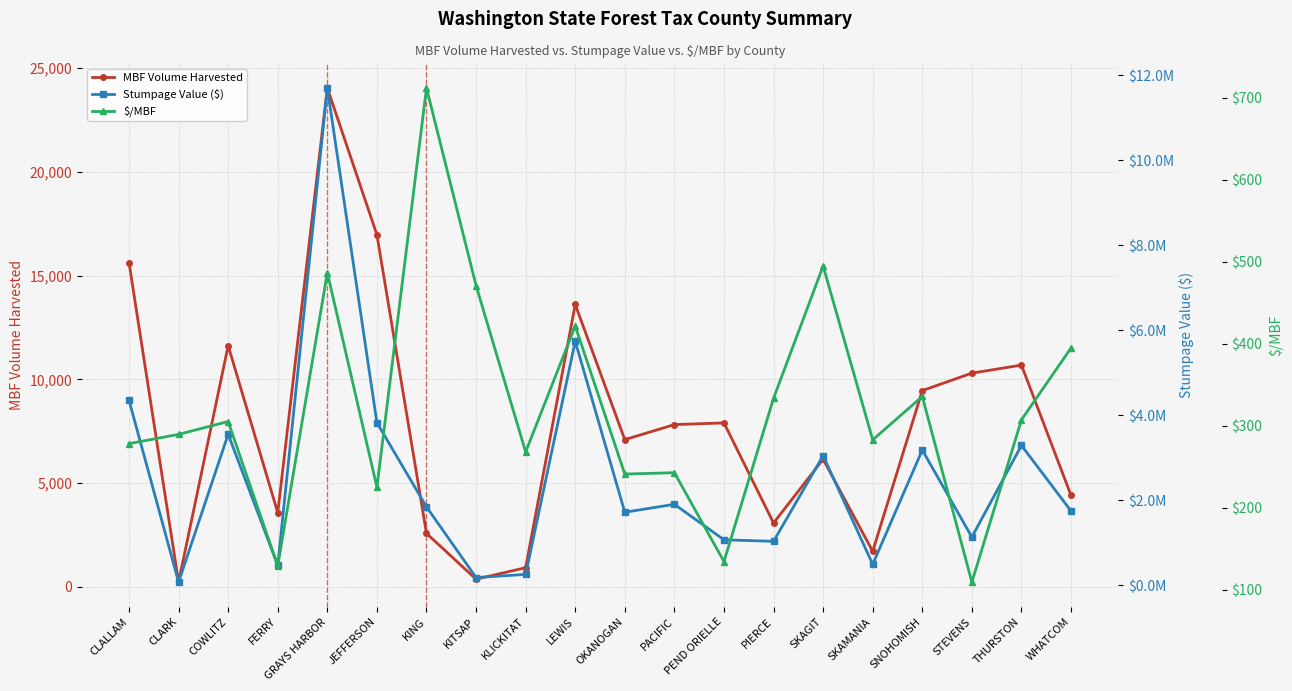

At how many categories does at least one series exceed 845891?

15